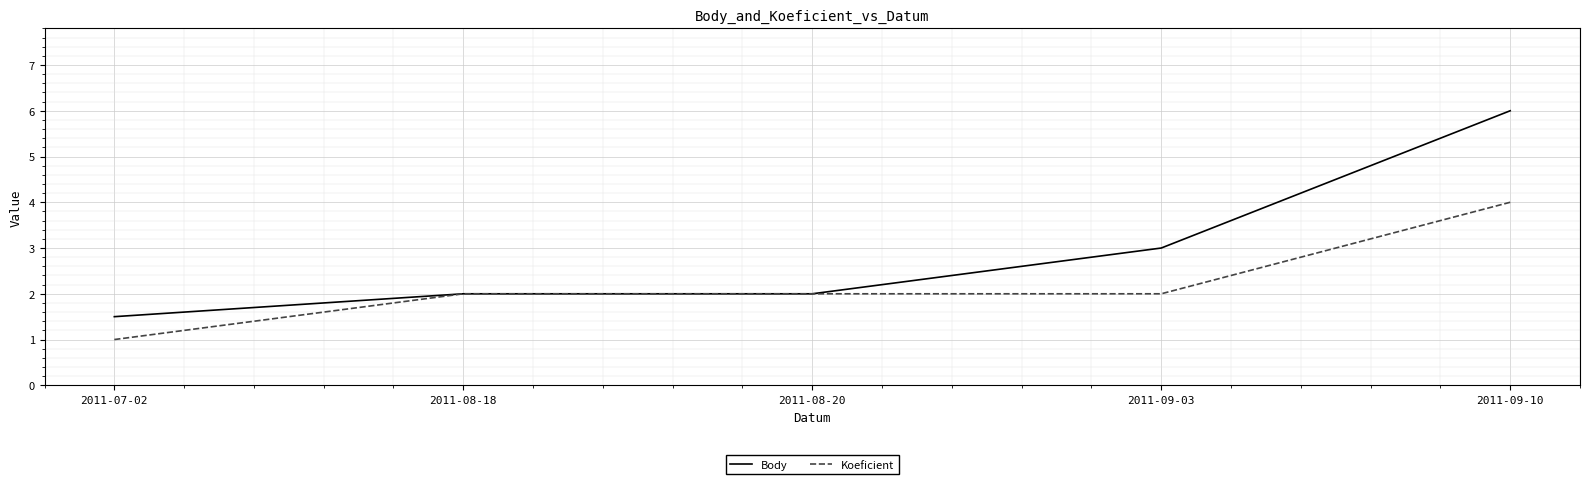

What is the sum of all Koeficient values?

11.0